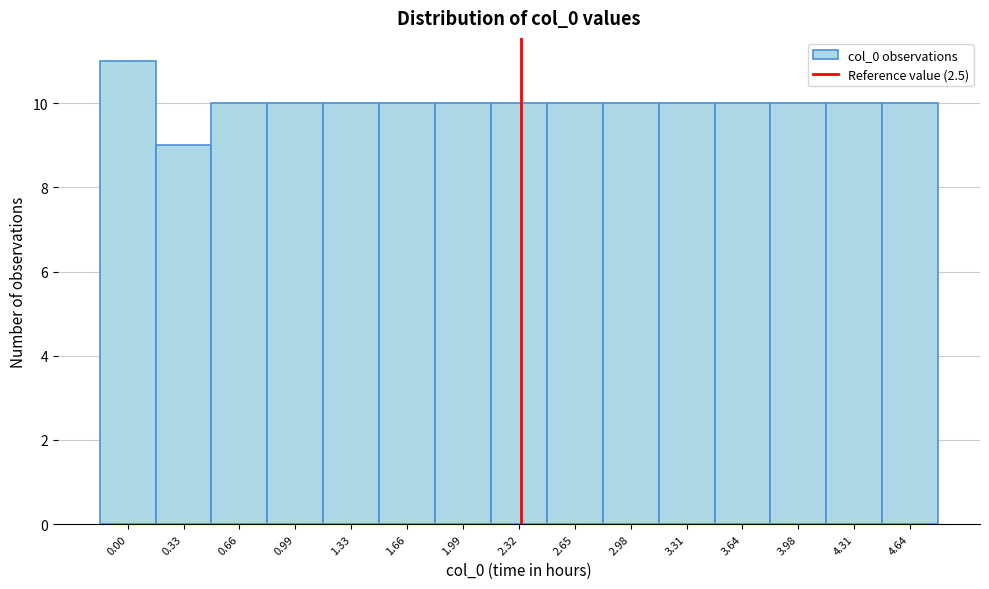

Reading left to right, transcribe all the data shown in this chart.

0.00=11	0.33=9	0.66=10	0.99=10	1.33=10	1.66=10	1.99=10	2.32=10	2.65=10	2.98=10	3.31=10	3.64=10	3.98=10	4.31=10	4.64=10